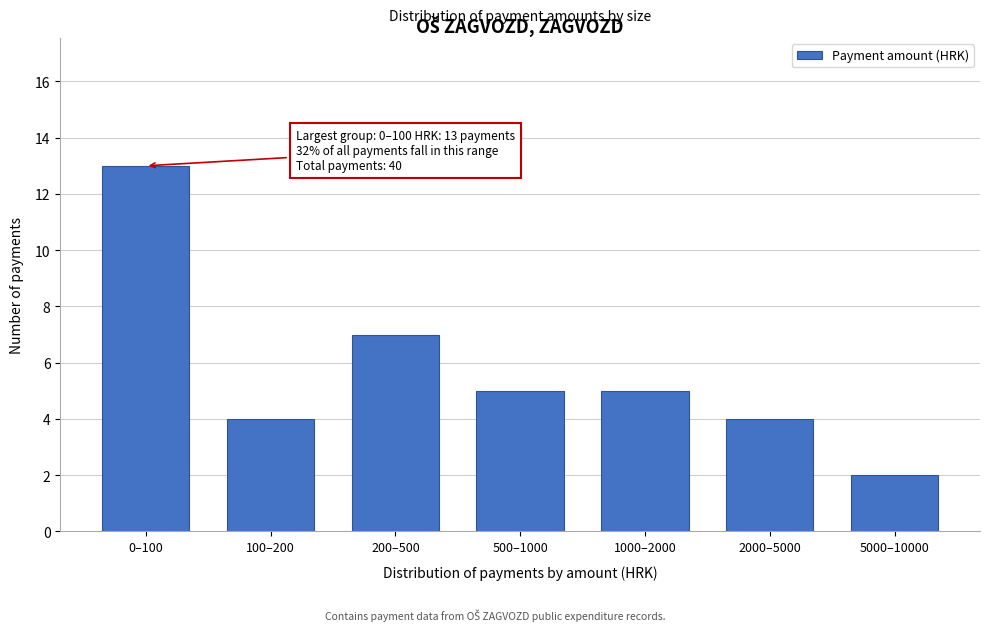

Reading left to right, what are all the values shown in this chart?

13	4	7	5	5	4	2